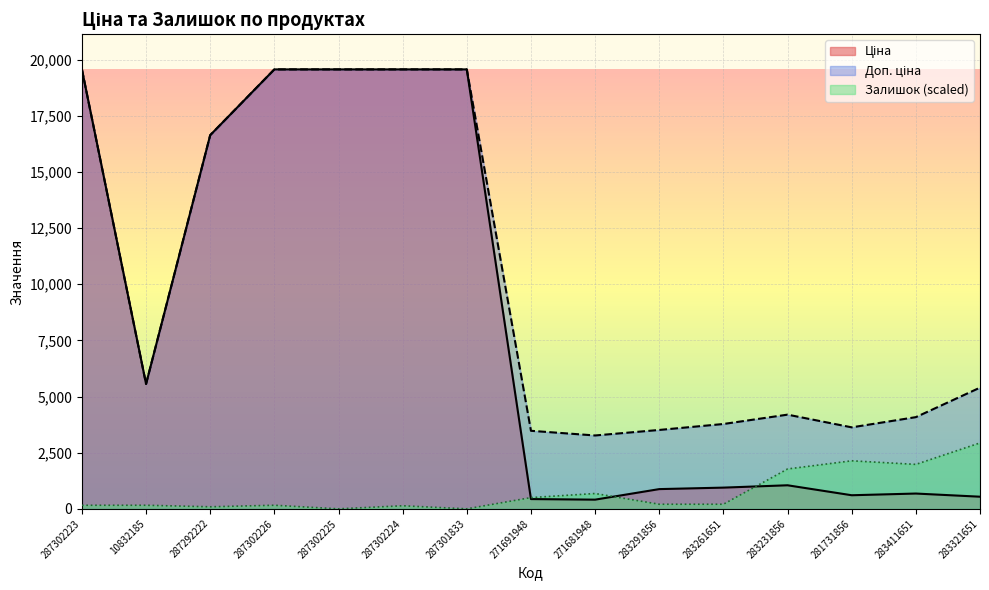

Is it true that Ціна equals 25564.6 at 287301833?

False